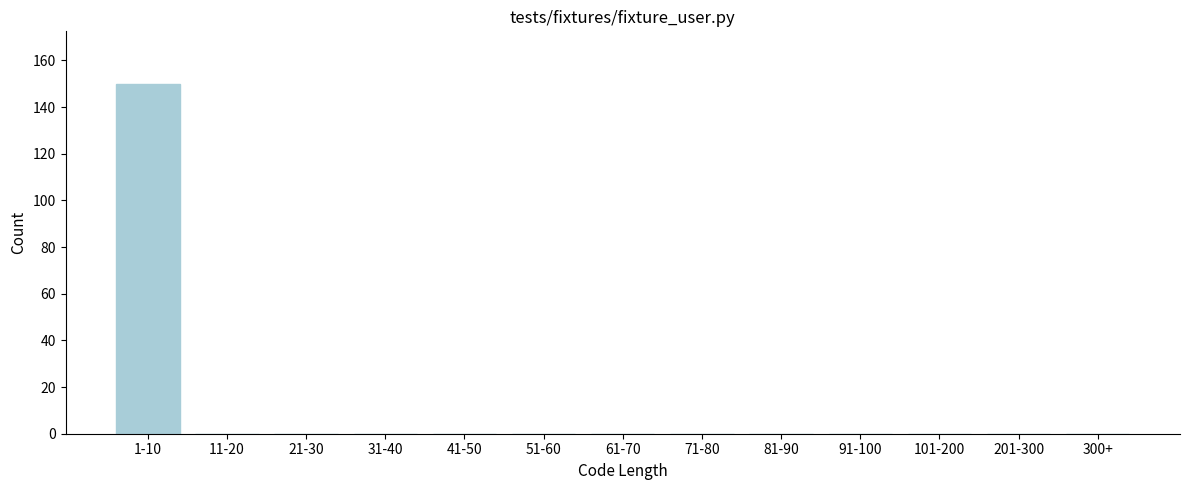

Reading left to right, extract all data points from this chart.

1-10=150	11-20=0	21-30=0	31-40=0	41-50=0	51-60=0	61-70=0	71-80=0	81-90=0	91-100=0	101-200=0	201-300=0	300+=0